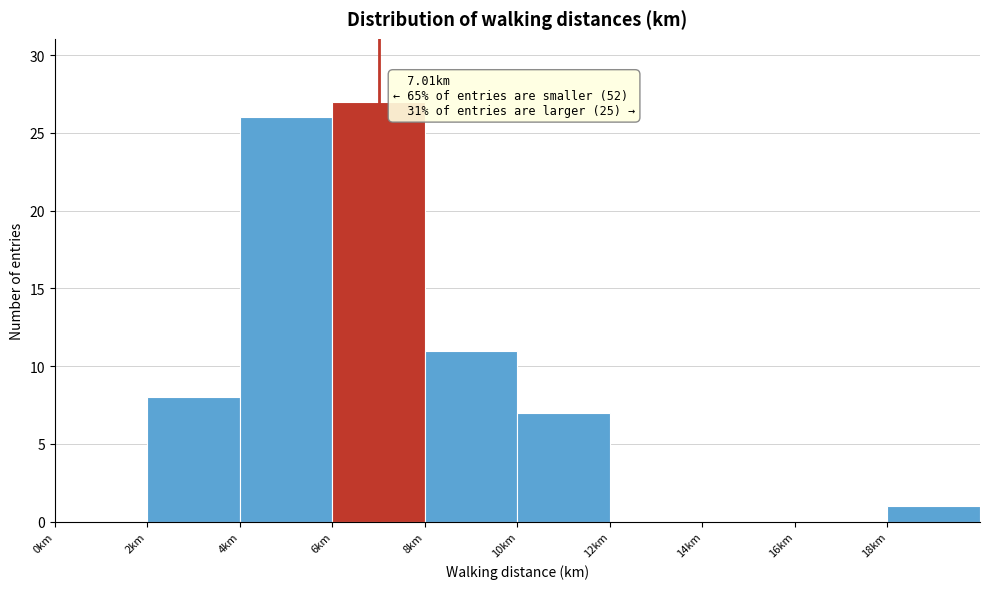

Which range on the x-axis has the tallest bar?

6 to 8